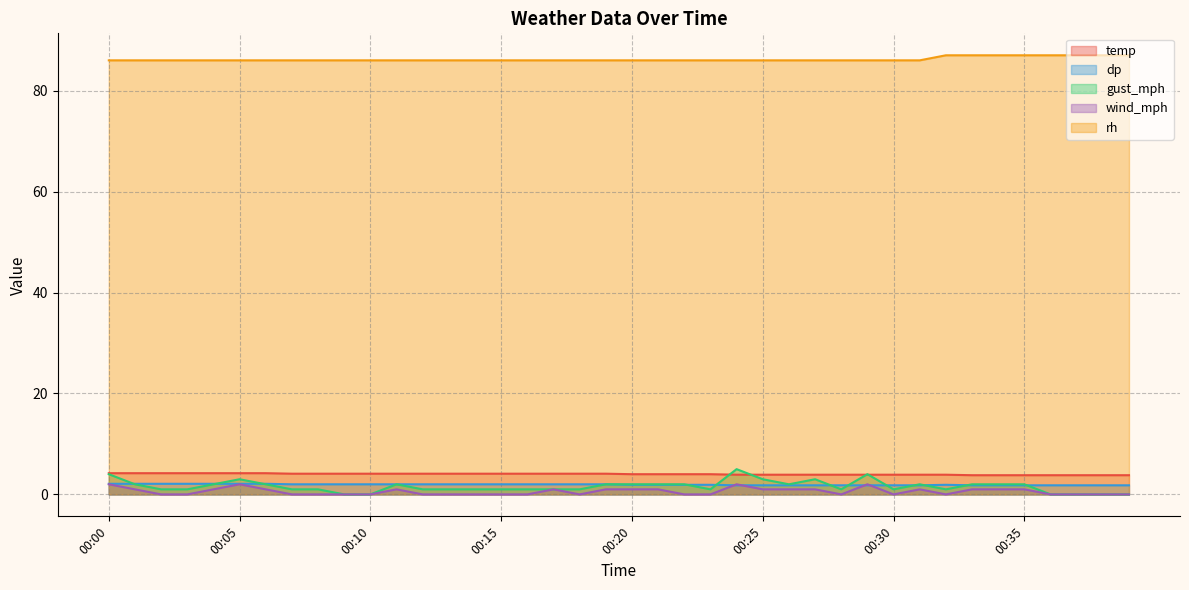

Which has a higher value, 00:24 or 00:33?

00:24